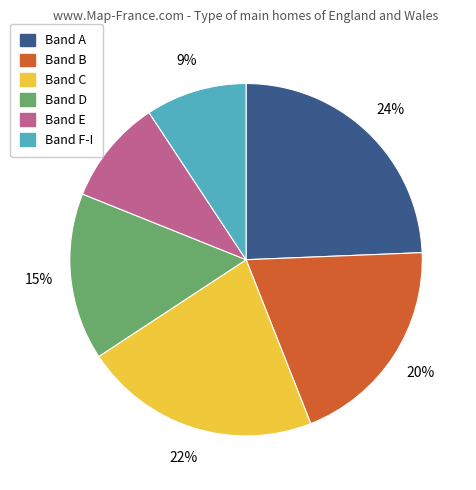

Which has a higher value, Band B or Band E?

Band B